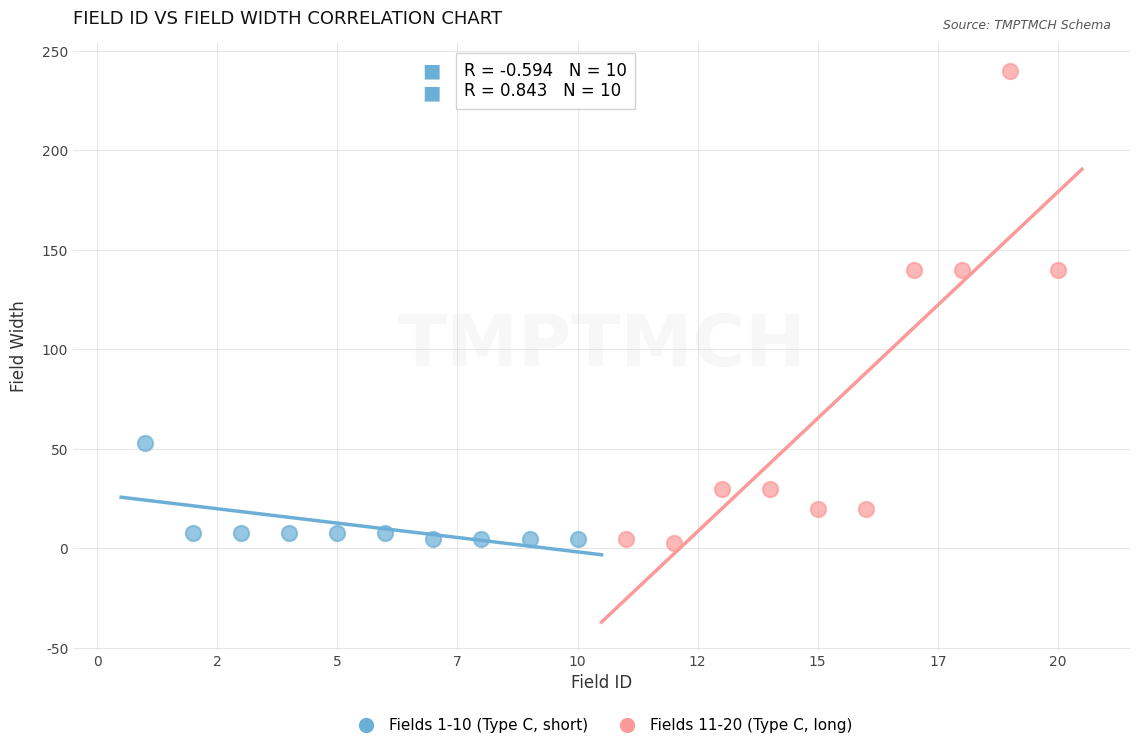

Which series has the widest spread of Y values?

Fields 11-20 (Type C, long)